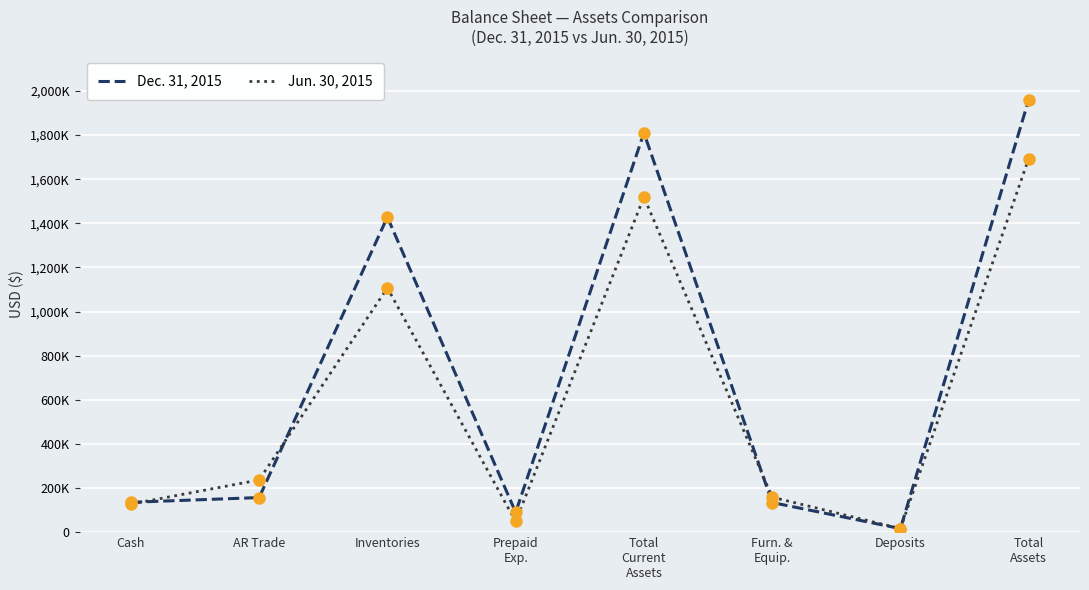

Is the value of Jun. 30, 2015 at Inventories greater than the value of Dec. 31, 2015 at Deposits?

Yes